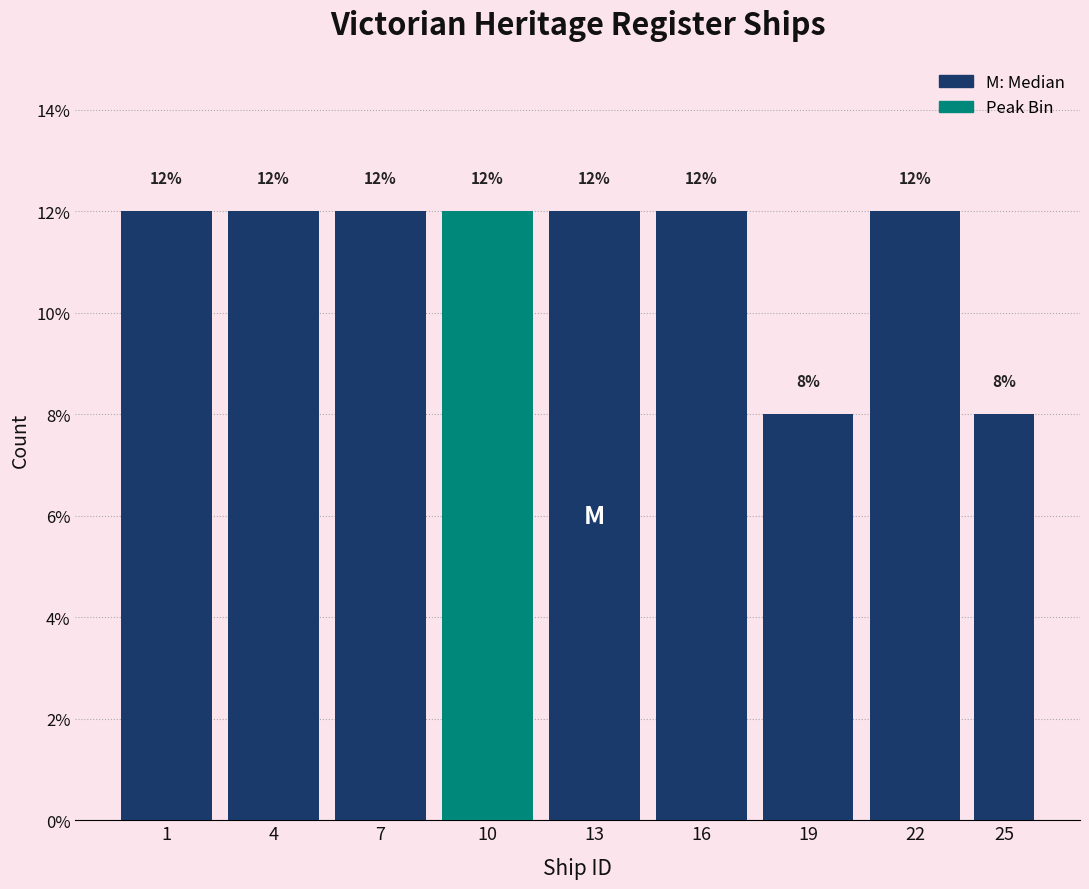

Reading left to right, extract all data points from this chart.

12	12	12	12	12	12	8	12	8